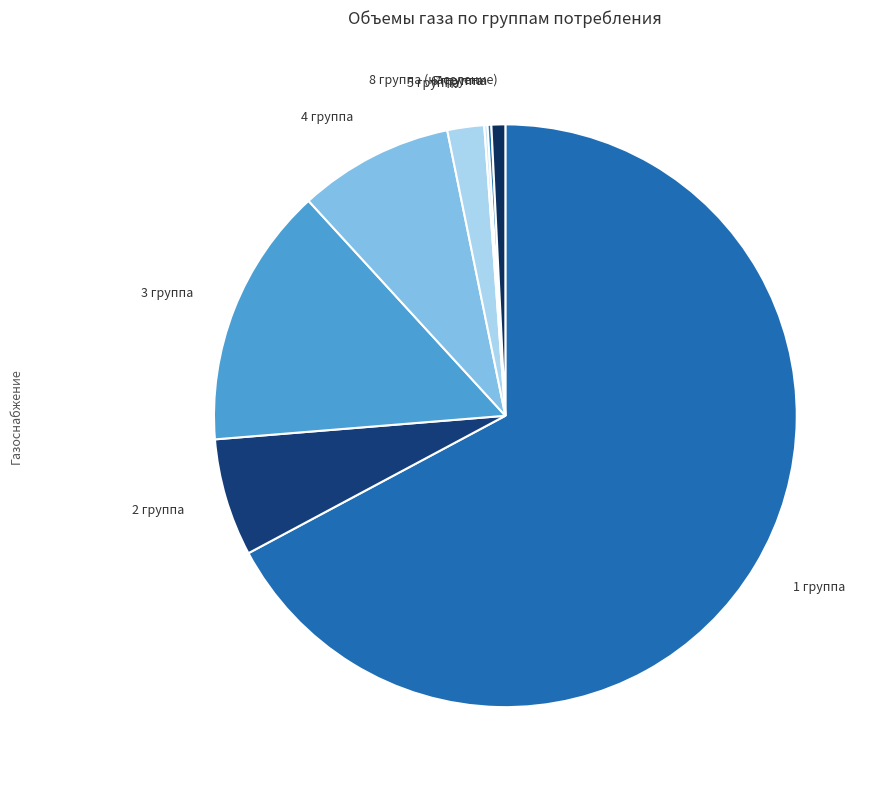

Is it true that 4 группа is 9% of the pie?

True